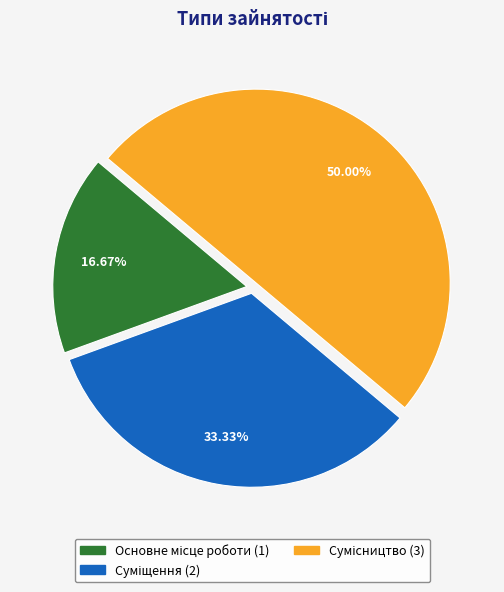

Approximately how many times larger is the value at Сумісництво compared to Основне місце роботи?

3.0